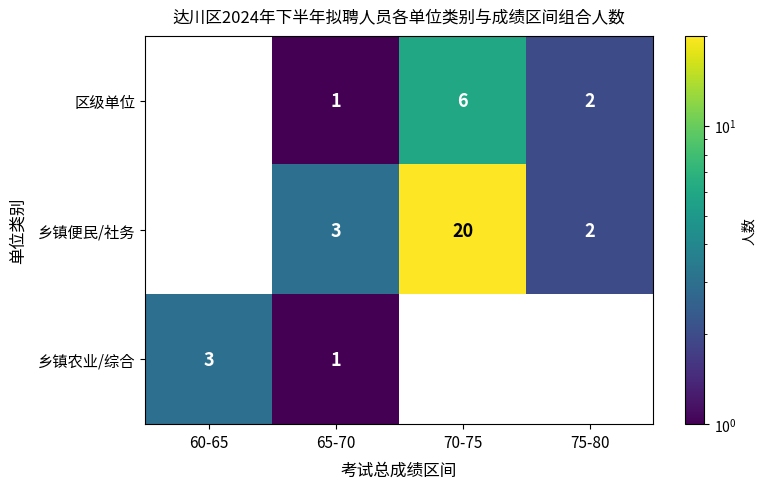

What is the highest value of the 乡镇便民/社务 series?

20